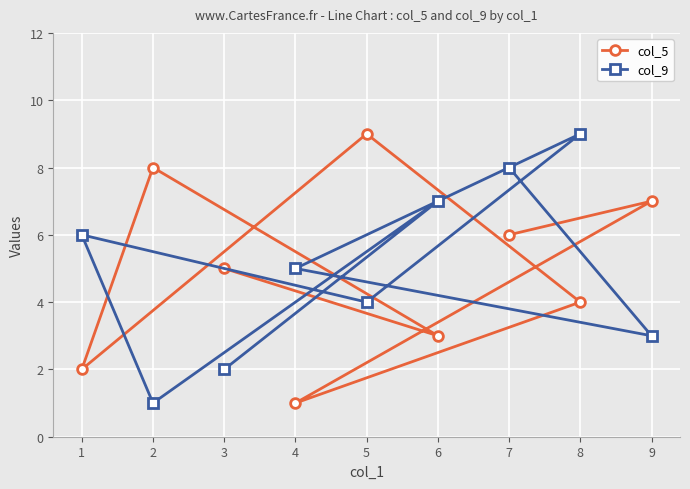

Is the value of col_9 at 4 greater than the value of col_5 at 4?

Yes